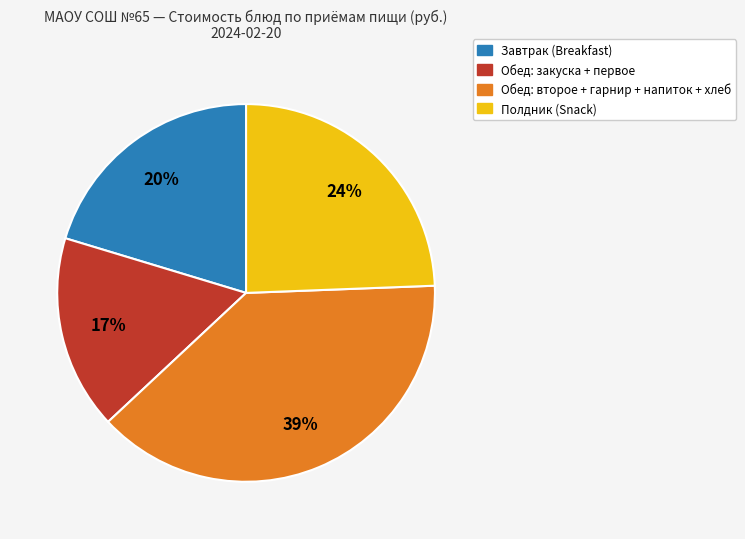

To the nearest percent, what percentage of the pie is Обед: закуска + первое?

17%